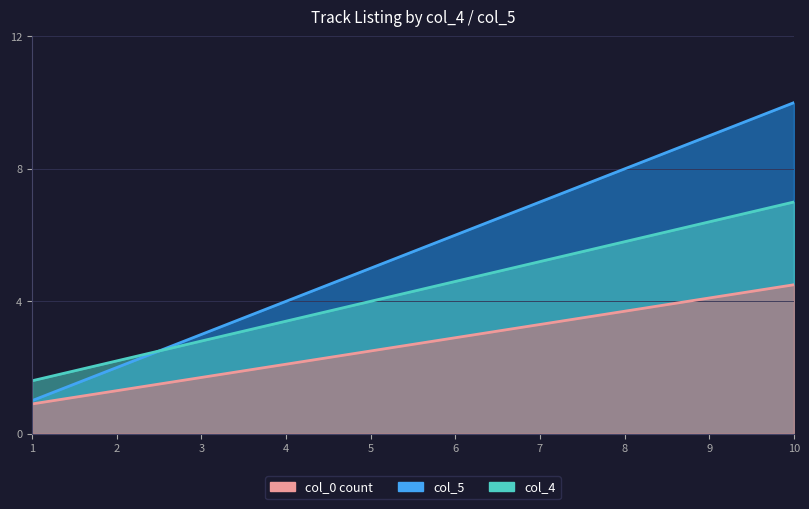

The chart shows a value of 1.2 at 8. True or false?

False